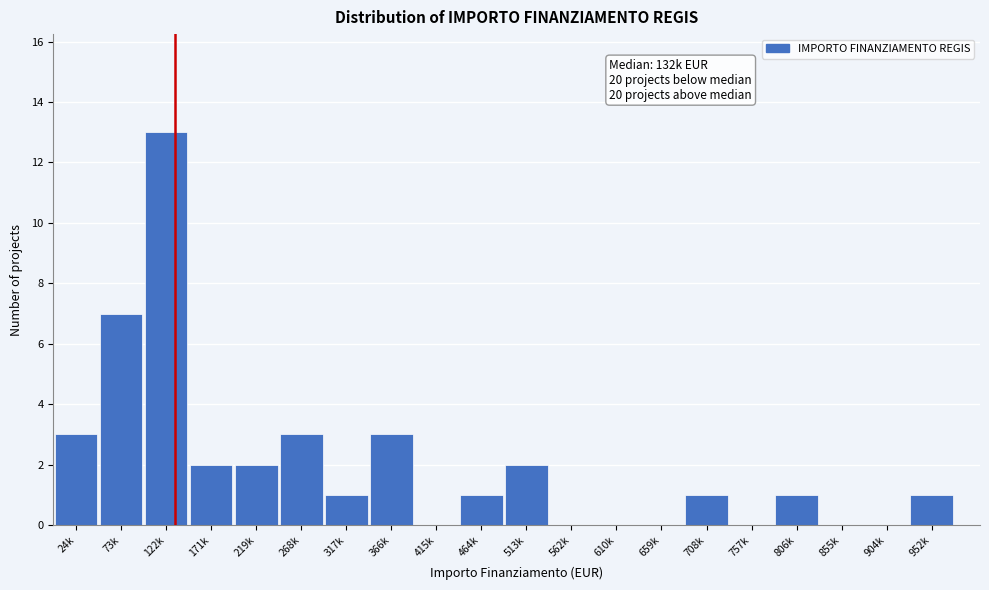

Reading right to left, list all the values displayed in this chart.

952k=1	904k=0	855k=0	806k=1	757k=0	708k=1	659k=0	610k=0	562k=0	513k=2	464k=1	415k=0	366k=3	317k=1	268k=3	219k=2	171k=2	122k=13	73k=7	24k=3